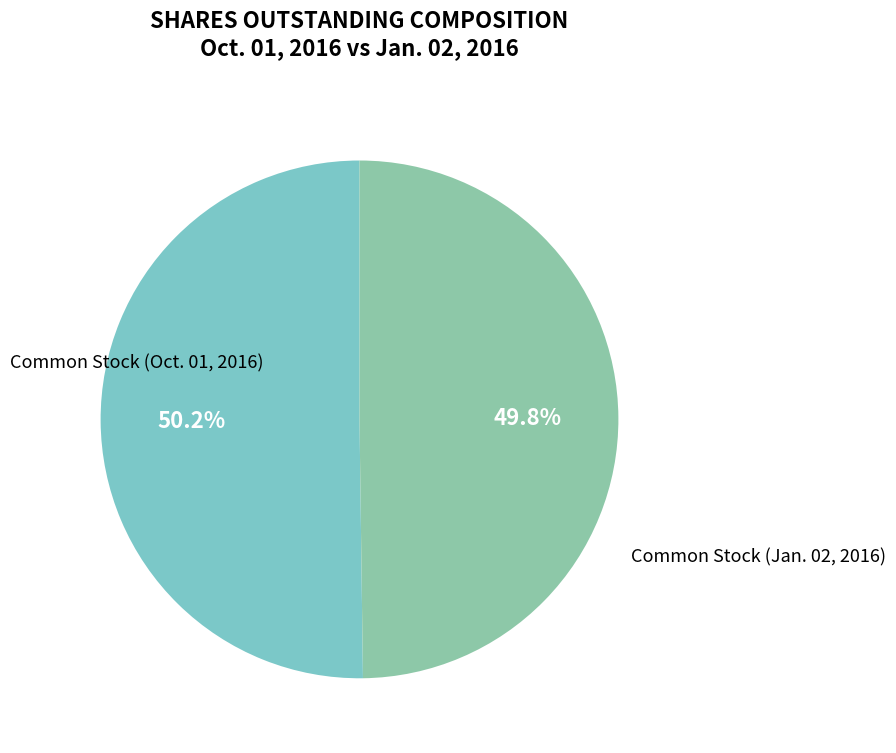

Rank the categories by value from lowest to highest.

Common Stock (Jan. 02, 2016), Common Stock (Oct. 01, 2016)